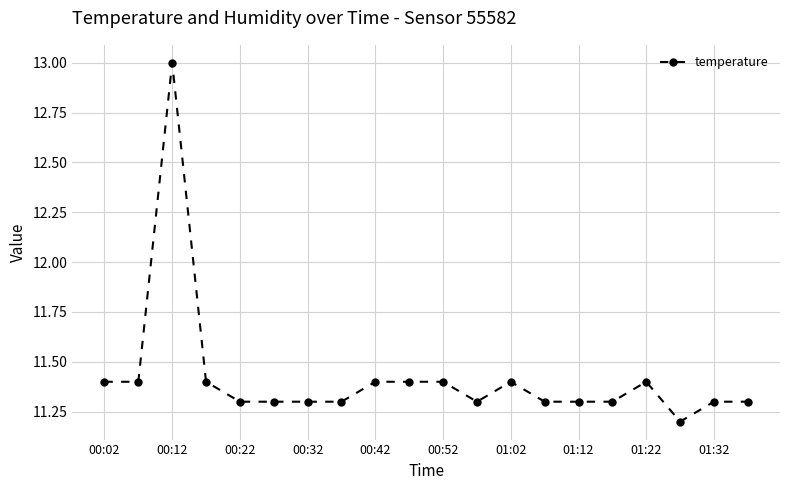

Count the values in the range 11 to 12.

19